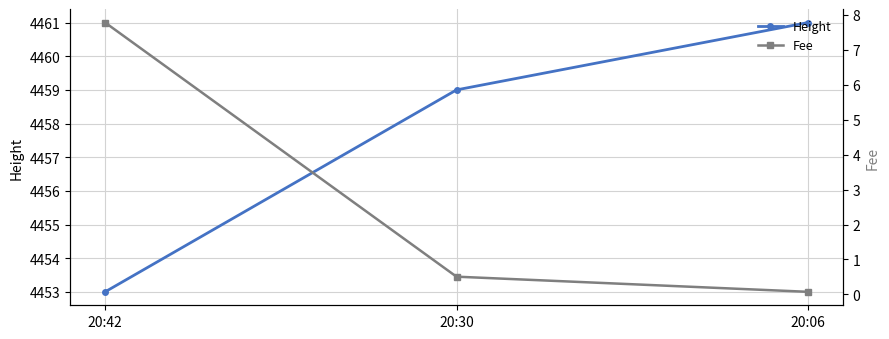

What is the sum of all Height values?

13373